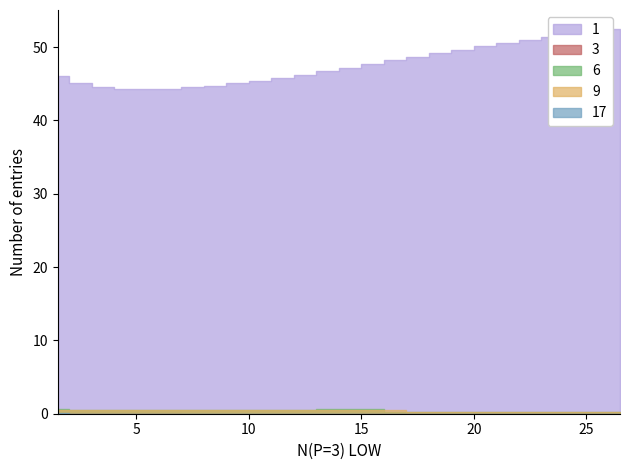

At how many categories does at least one series exceed 0?

26